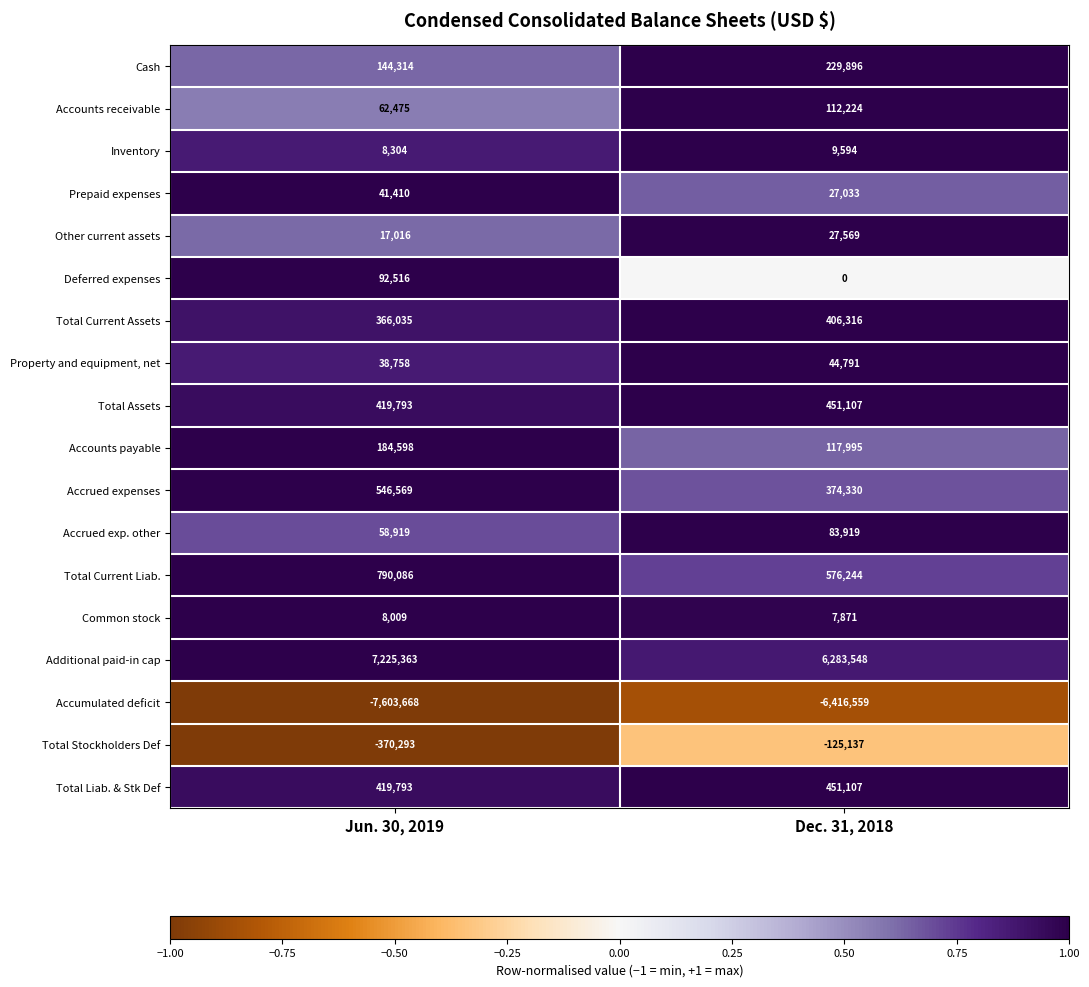

Which series has the largest total across all categories?

Additional paid-in cap